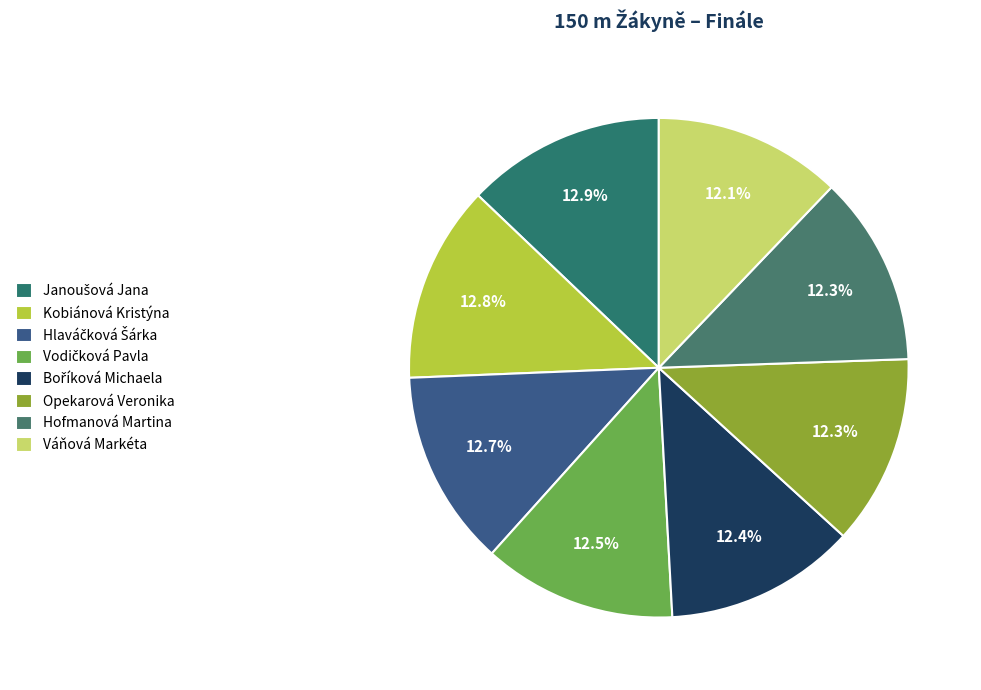

Count the number of slices in the pie.

8